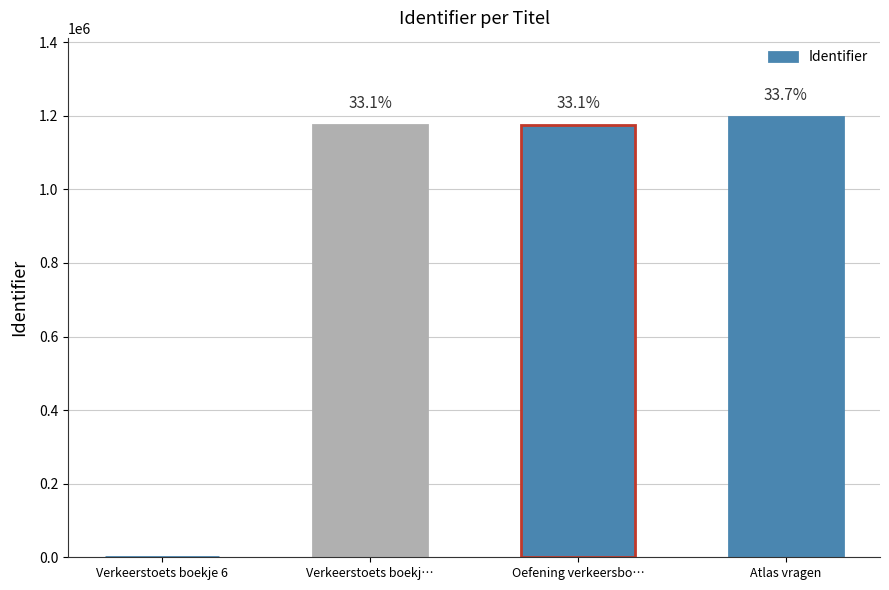

Are the bars horizontal?

No